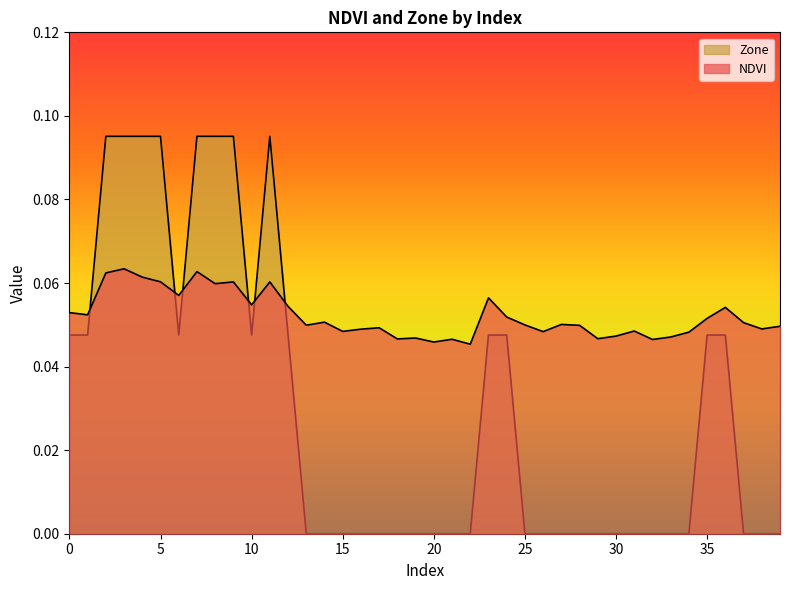

How many values in Zone are above zero?

17